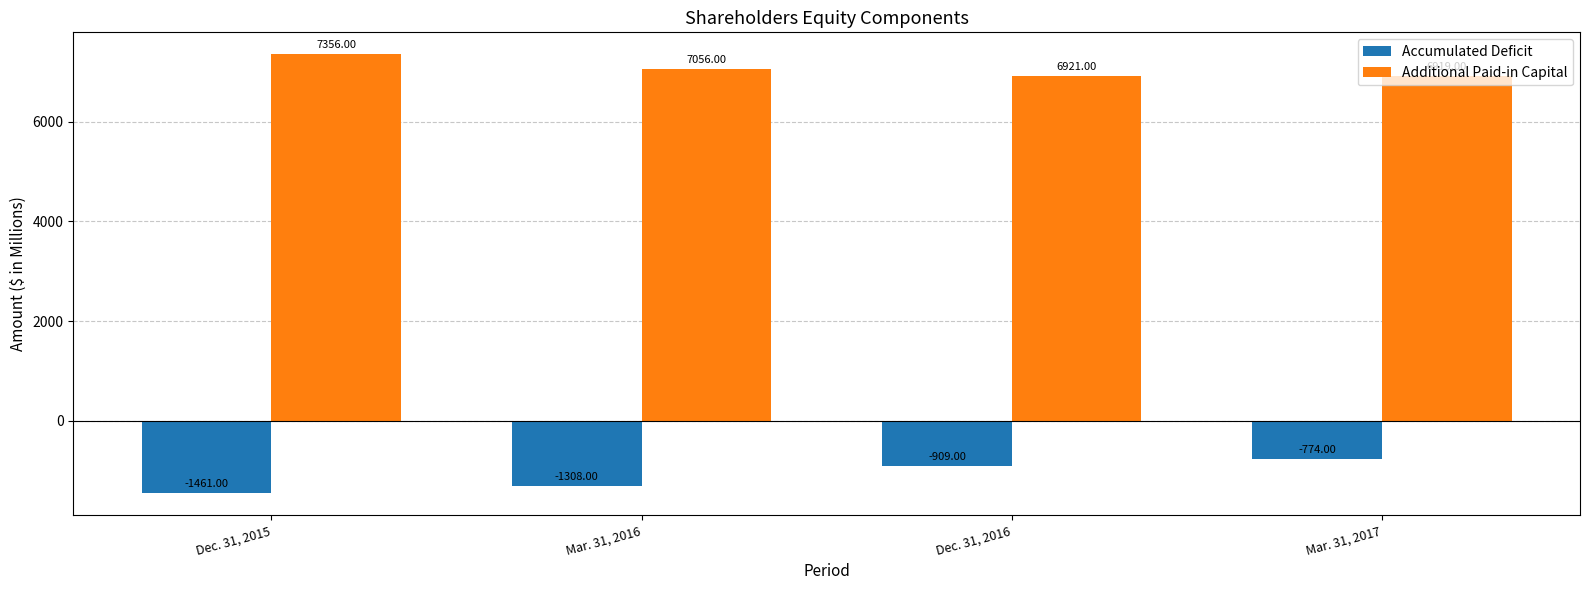

The Accumulated Deficit series shows -362 at Dec. 31, 2015. True or false?

False